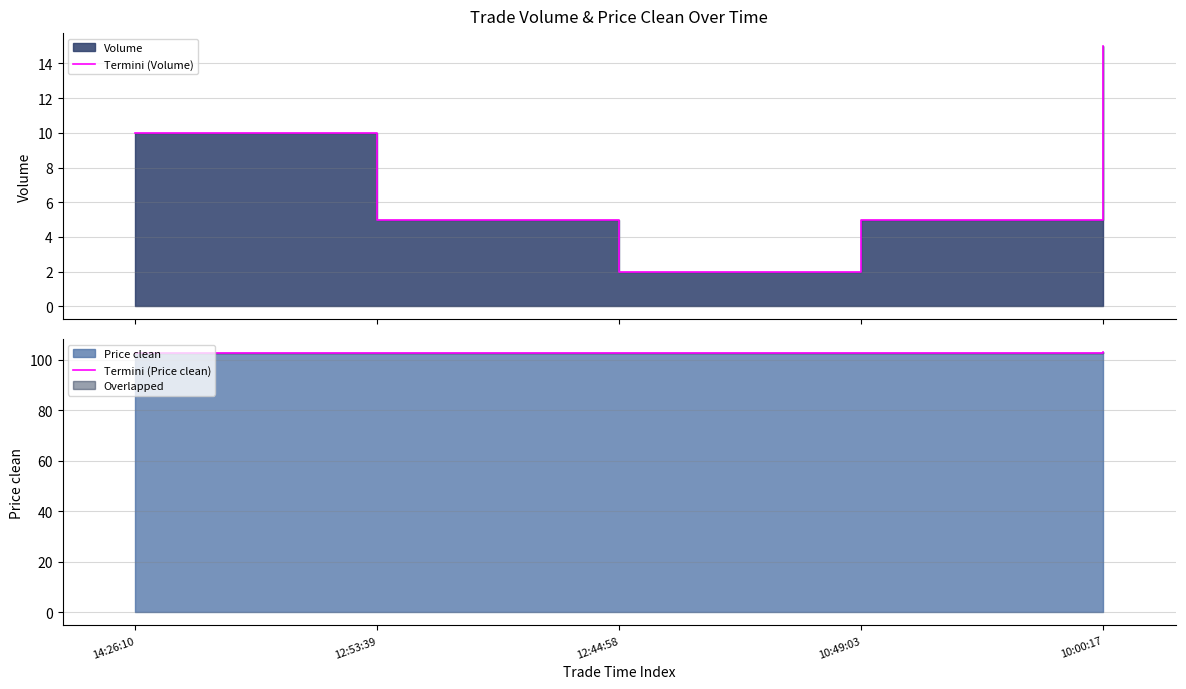

Is it true that Termini (Price clean) equals 102.7 at 12:53:39?

True